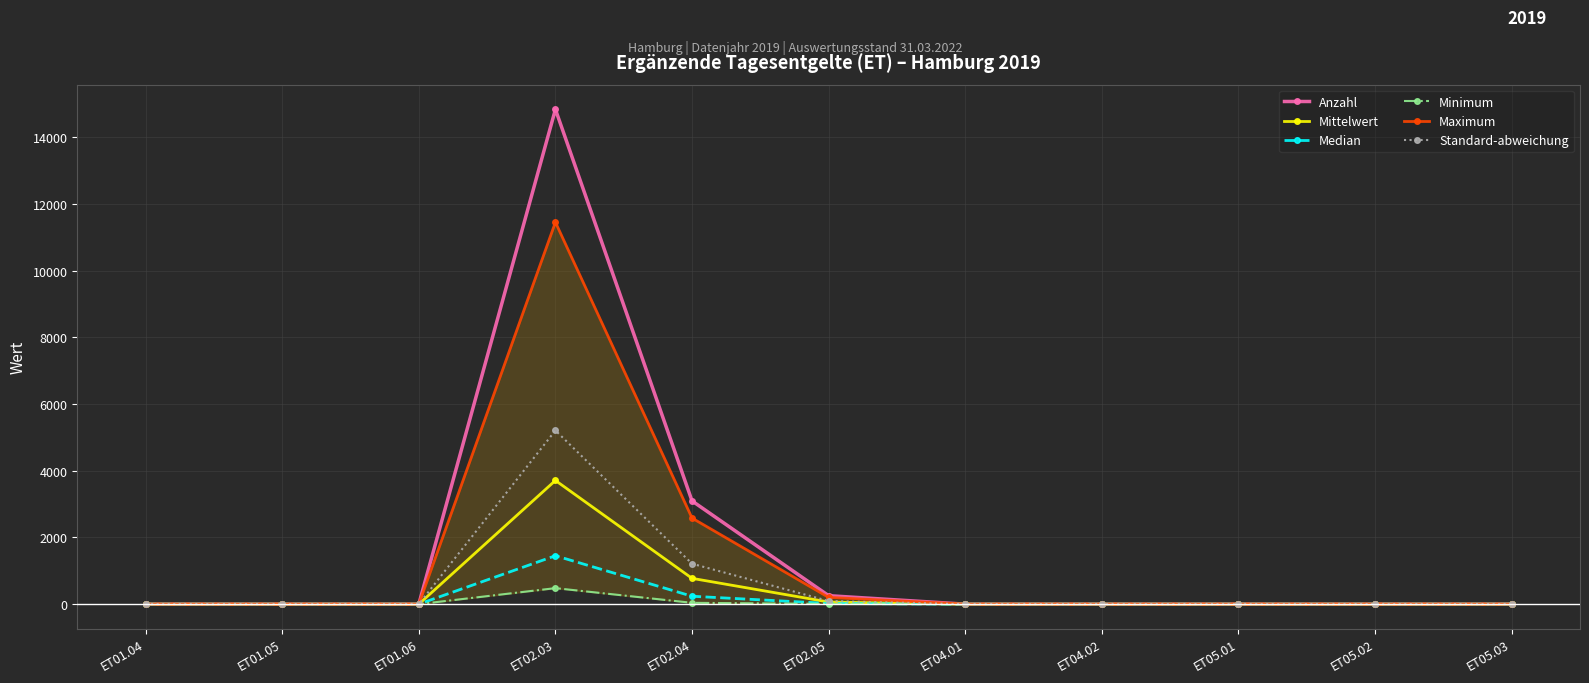

Which category has the highest value across all series?

ET02.03